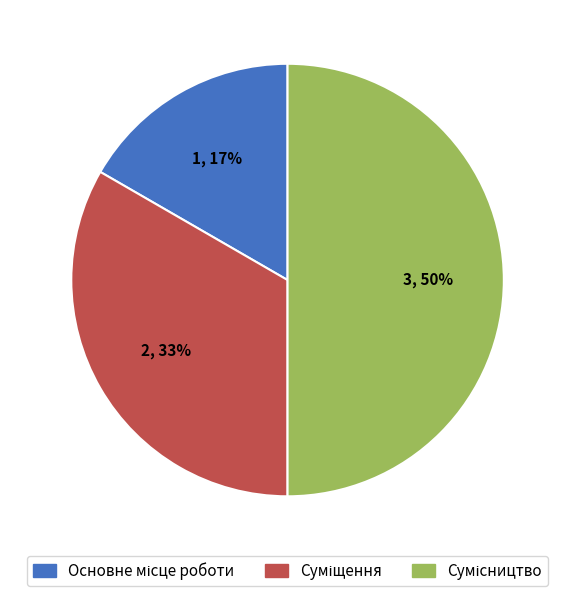

How many segments does this pie chart have?

3